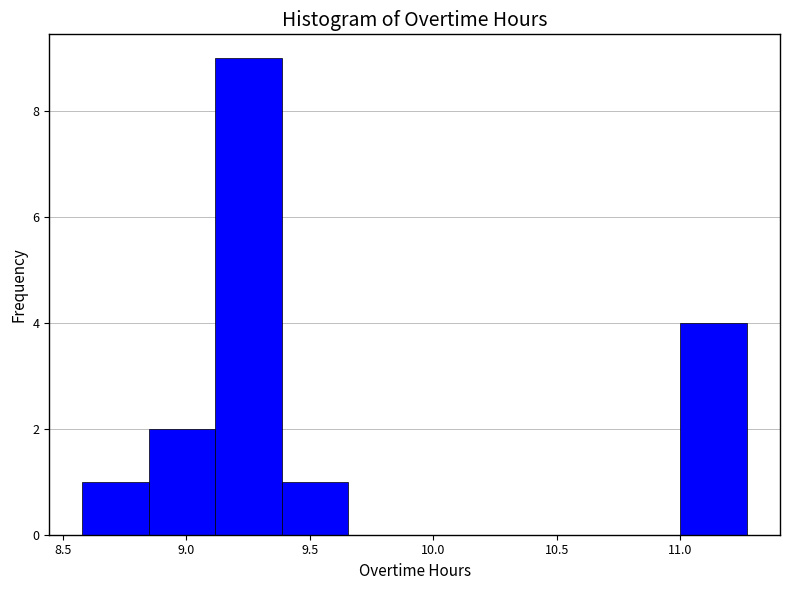

Reading left to right, transcribe this chart: for each bar, give the range it covers on the x-axis and its height. Neither the bar edges nor the heights are printed on the chart, so give them approximately, as read against the axes.

8.60 to 8.85: 1
8.85 to 9.10: 2
9.10 to 9.40: 9
9.40 to 9.65: 1
9.65 to 9.95: 0
9.95 to 10.20: 0
10.20 to 10.45: 0
10.45 to 10.75: 0
10.75 to 11.00: 0
11.00 to 11.25: 4